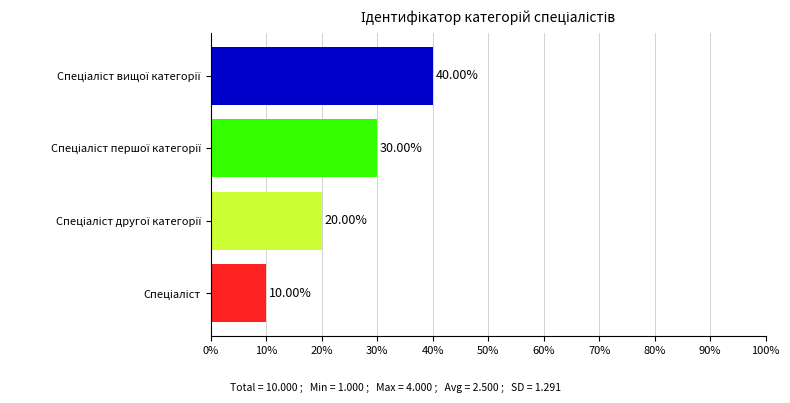

What is the difference between the maximum and minimum values?

30